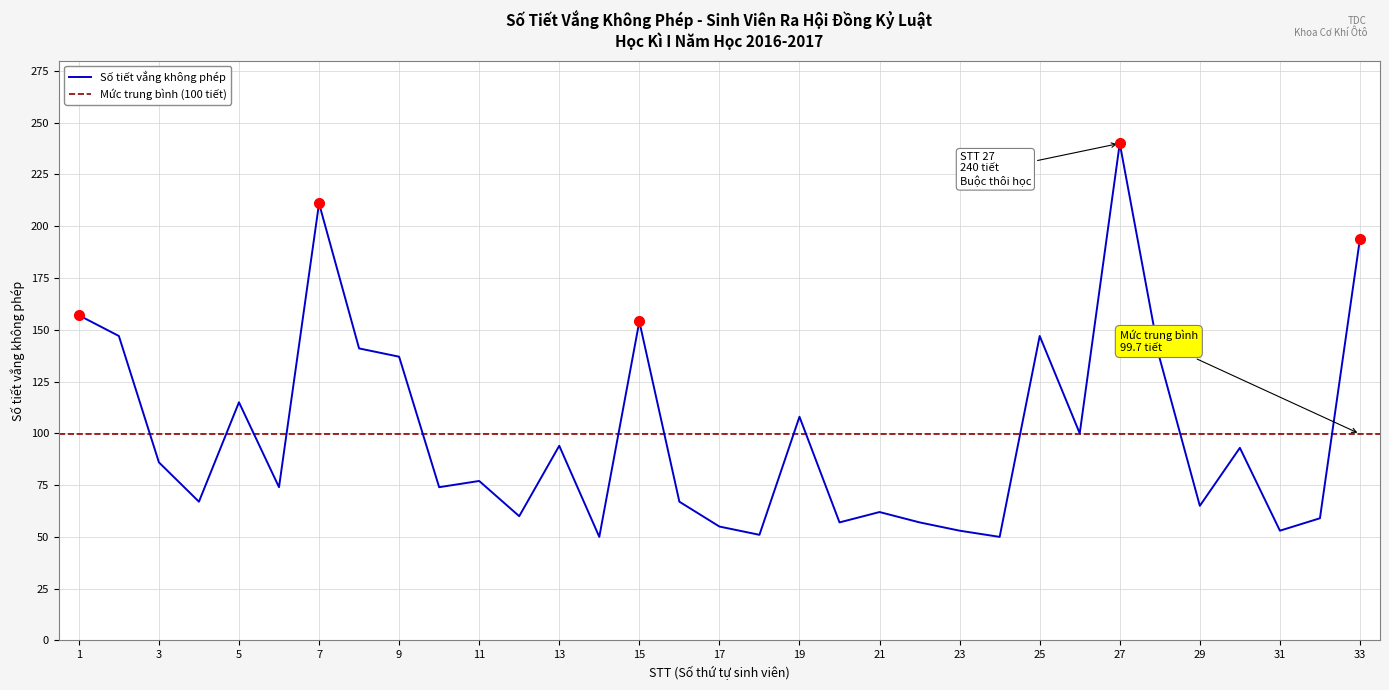

Where is the data nearest to the value 145?

2